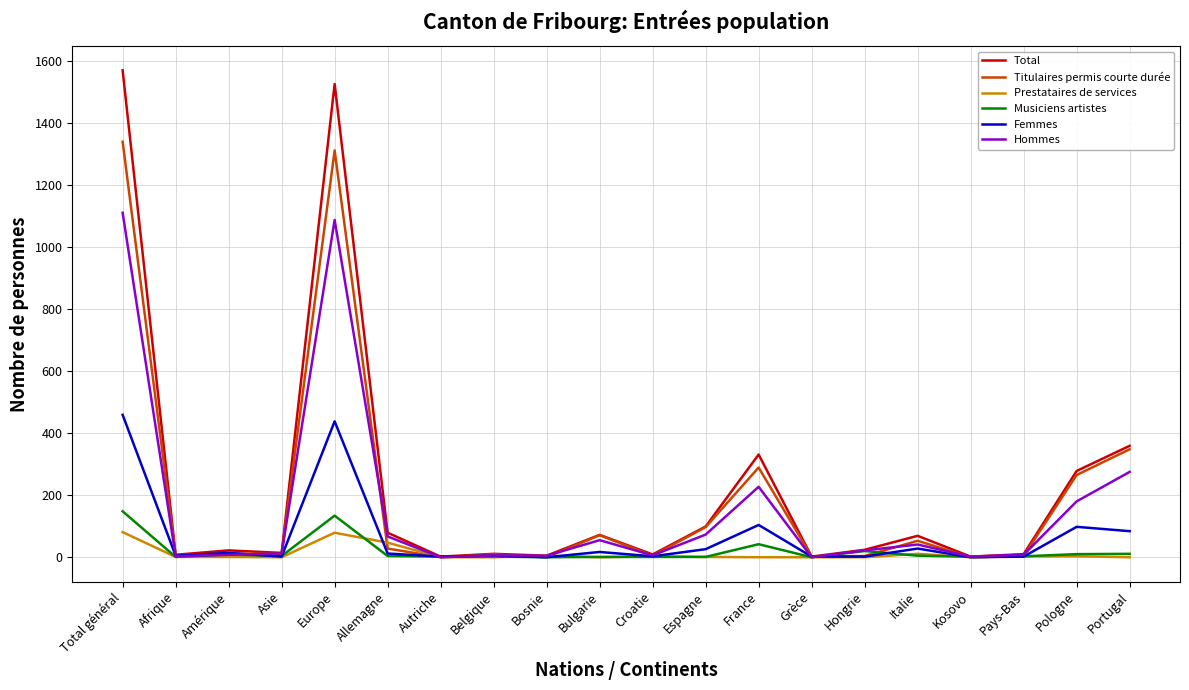

What is the difference between the maximum and second lowest values in the Prestataires de services series?

81